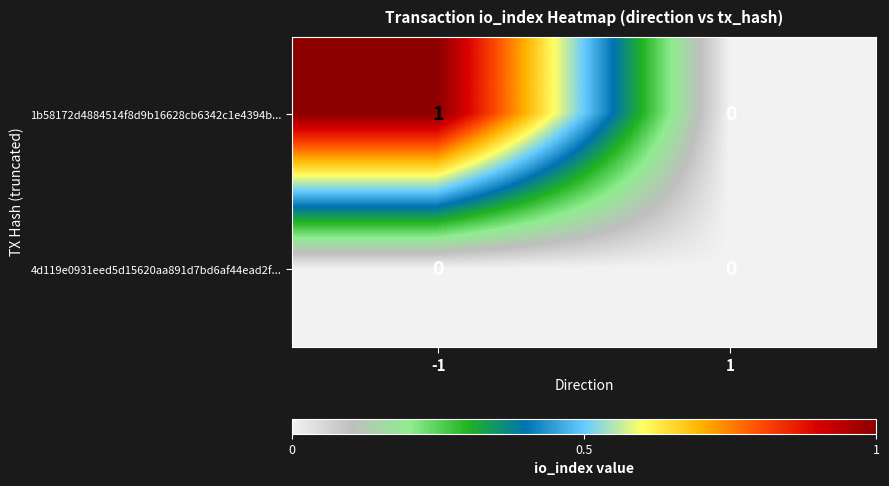

Which series has the largest total across all categories?

1b58172d4884514f8d9b16628cb6342c1e4394b...